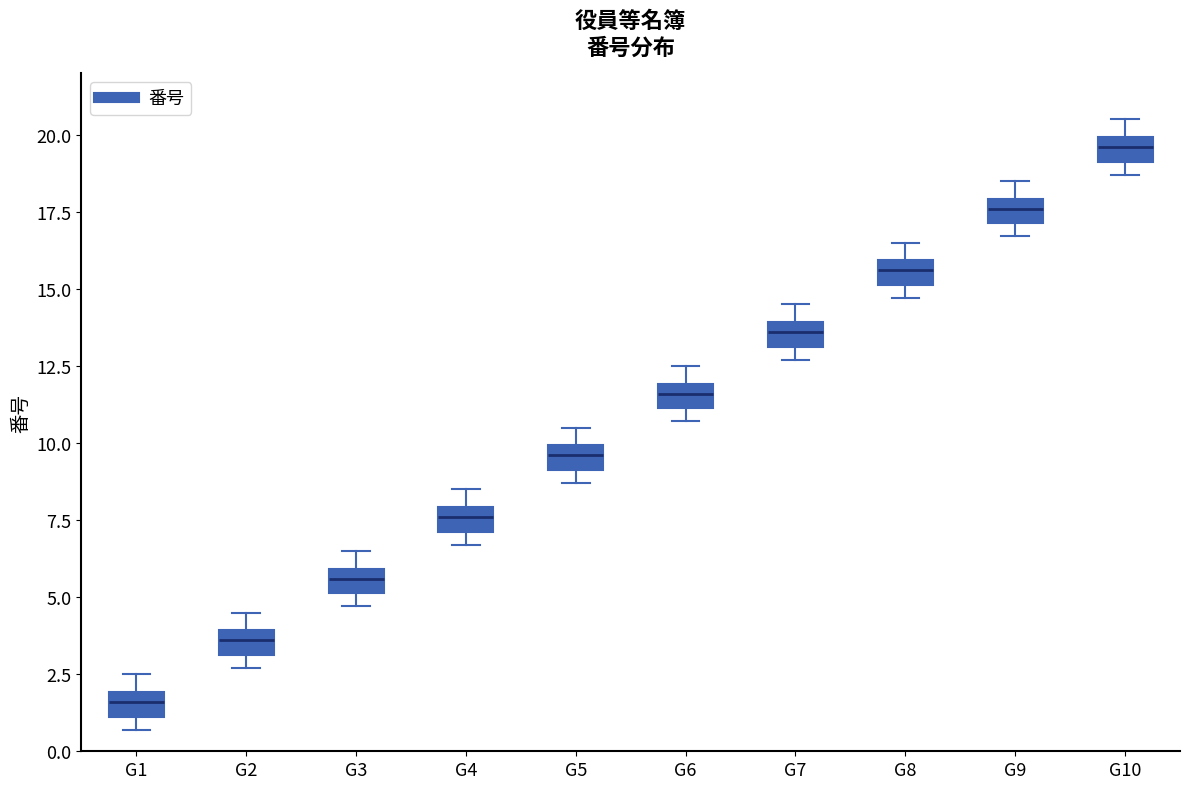

Where does the median line of the box for G10 sit on the y-axis? The values are not printed on the chart, so give them approximately, as read against the axis.

19.5